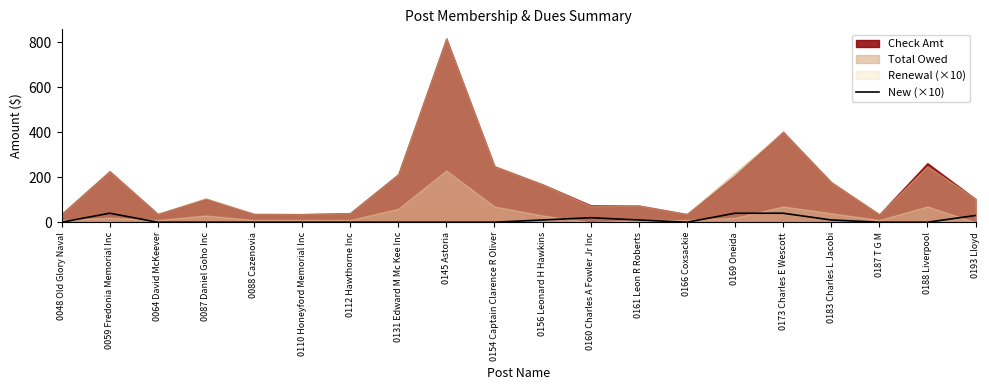

At which category does the data reach its first local valley?

0166 Coxsackie